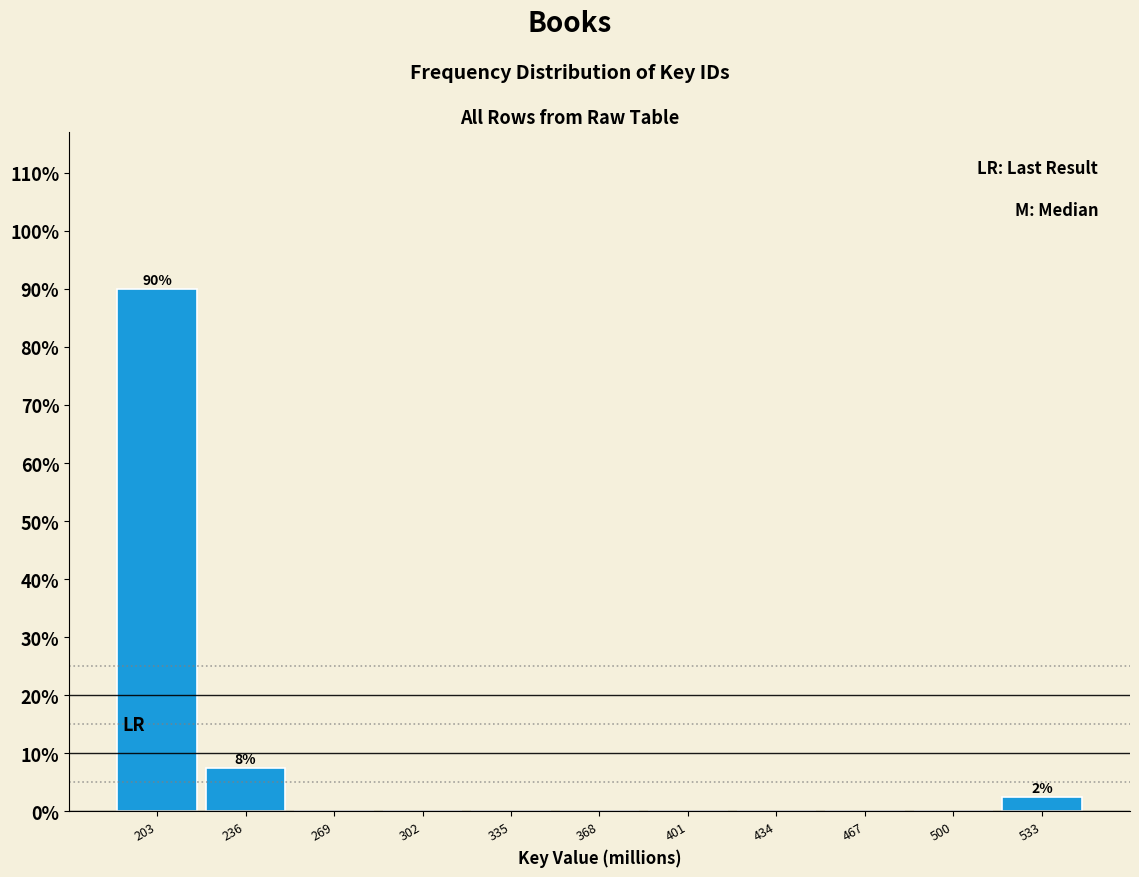

Which range on the x-axis has the tallest bar?

185 to 220